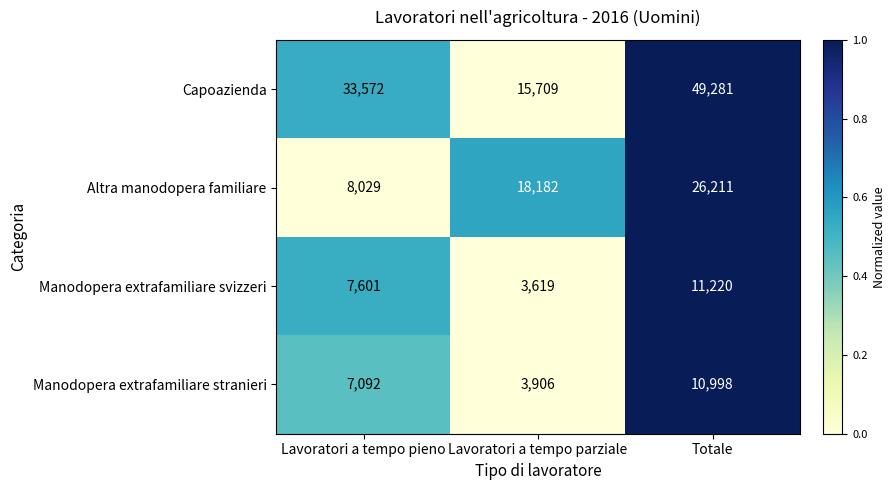

What is the difference between the Capoazienda values at Lavoratori a tempo pieno and Totale?

15709